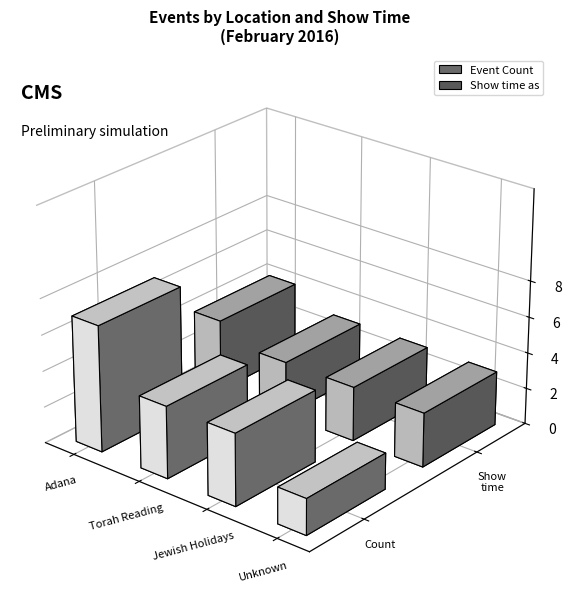

Does the chart contain stacked bars?

No